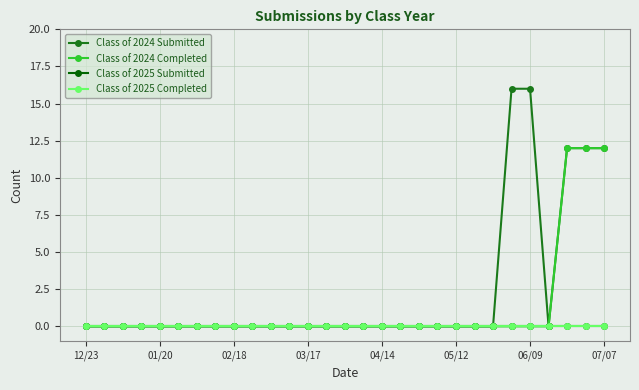

Reading left to right, list all the values displayed in this chart.

Class of 2024 Submitted: 0	0	0	0	0	0	0	0	0	0	0	0	0	0	0	0	0	0	0	0	0	0	0	16	16	0	12	12	12
Class of 2024 Completed: 0	0	0	0	0	0	0	0	0	0	0	0	0	0	0	0	0	0	0	0	0	0	0	0	0	0	12	12	12
Class of 2025 Submitted: 0	0	0	0	0	0	0	0	0	0	0	0	0	0	0	0	0	0	0	0	0	0	0	0	0	0	0	0	0
Class of 2025 Completed: 0	0	0	0	0	0	0	0	0	0	0	0	0	0	0	0	0	0	0	0	0	0	0	0	0	0	0	0	0